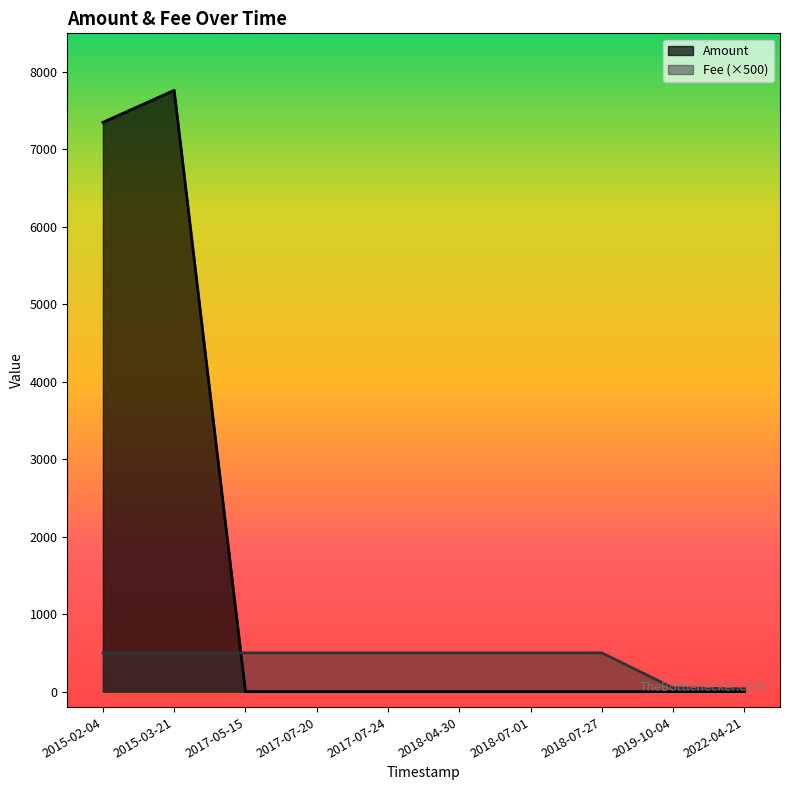

Reading left to right, what are all the values shown in this chart?

Amount: 2015-02-04=7350.0	2015-03-21=7764.0	2017-05-15=0.0	2017-07-20=0.0	2017-07-24=0.0	2018-04-30=0.0	2018-07-01=0.0	2018-07-27=0.0	2019-10-04=0.0	2022-04-21=0.0
Fee: 2015-02-04=500.0	2015-03-21=500.0	2017-05-15=500.0	2017-07-20=500.0	2017-07-24=500.0	2018-04-30=500.0	2018-07-01=500.0	2018-07-27=500.0	2019-10-04=47.8	2022-04-21=36.8